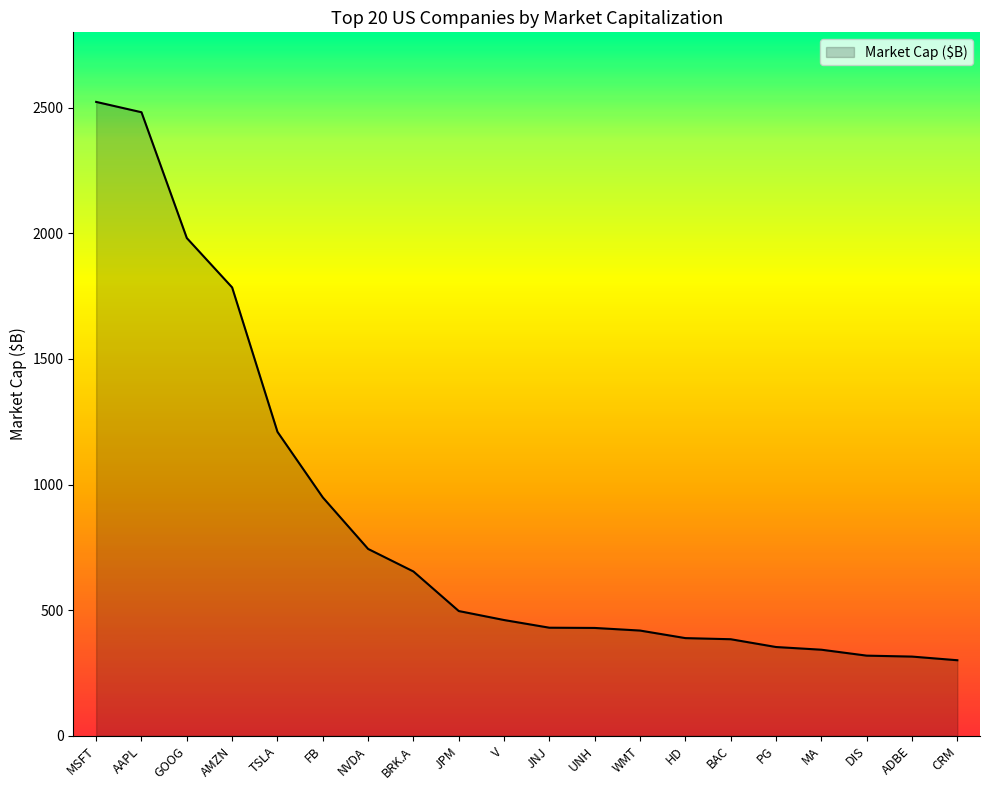

How many lines are shown in the chart?

1